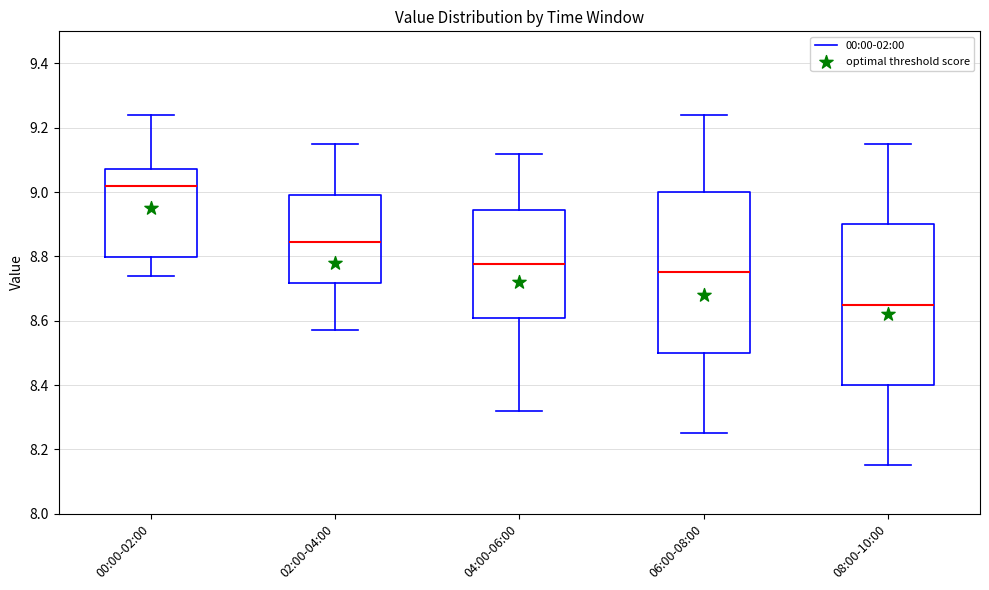

Reading left to right, read every box against the y-axis: the position of its median line, the range the box covers, and the ends of its whiskers. The values are not printed on the chart, so give them approximately, as read against the axis.

00:00-02:00: median 9.02, box 8.80 to 9.08, whiskers 8.74 to 9.24
02:00-04:00: median 8.84, box 8.72 to 9.00, whiskers 8.58 to 9.16
04:00-06:00: median 8.78, box 8.60 to 8.94, whiskers 8.32 to 9.12
06:00-08:00: median 8.76, box 8.50 to 9.00, whiskers 8.26 to 9.24
08:00-10:00: median 8.66, box 8.40 to 8.90, whiskers 8.16 to 9.16